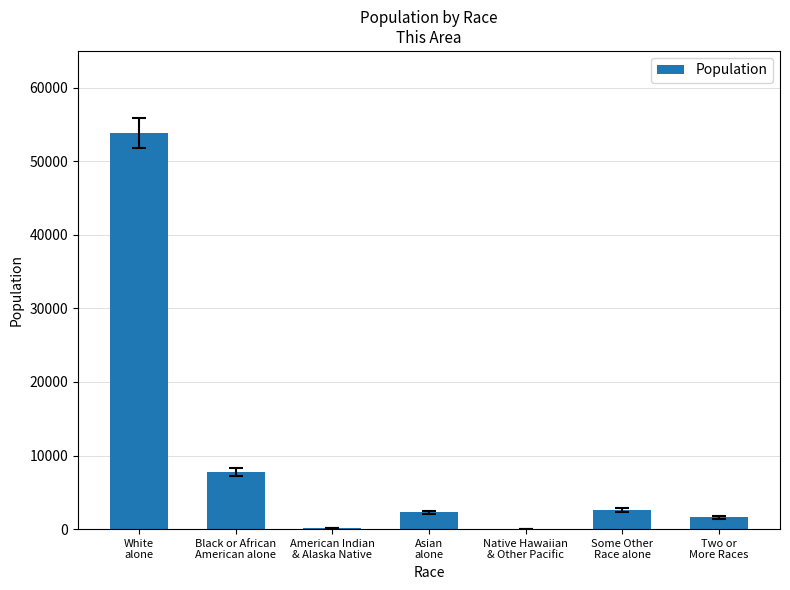

What is the maximum value shown in the chart?

53820